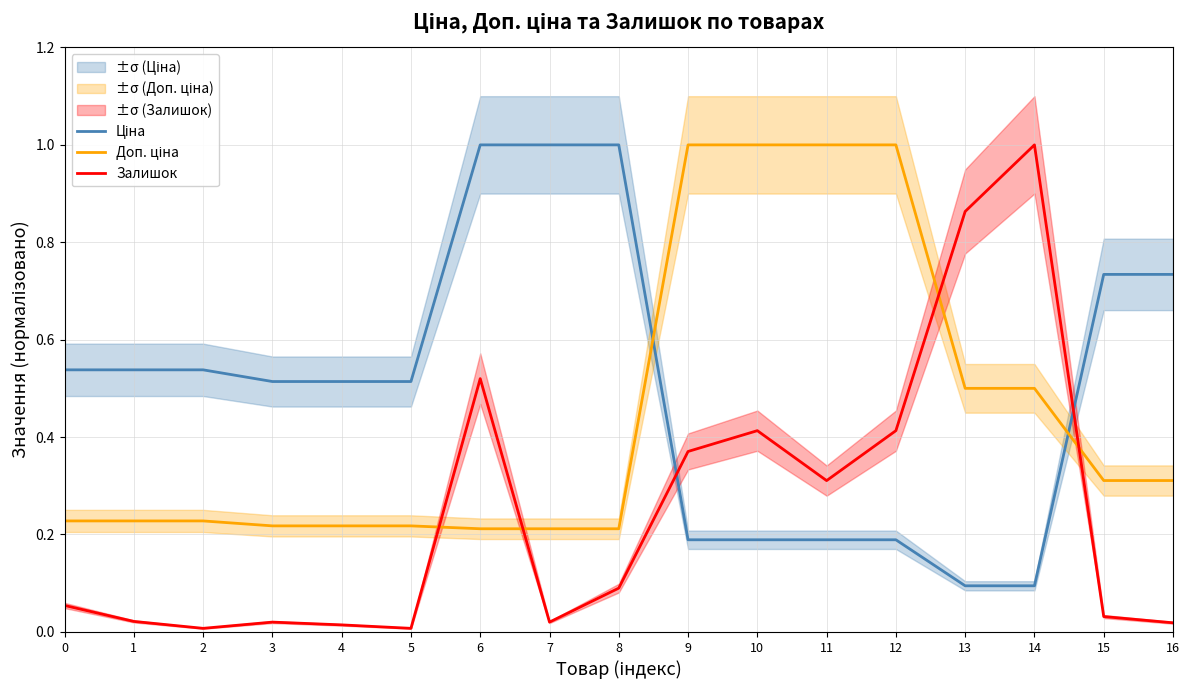

List the series in order of their peak value, highest first.

Ціна, Доп. ціна, Залишок